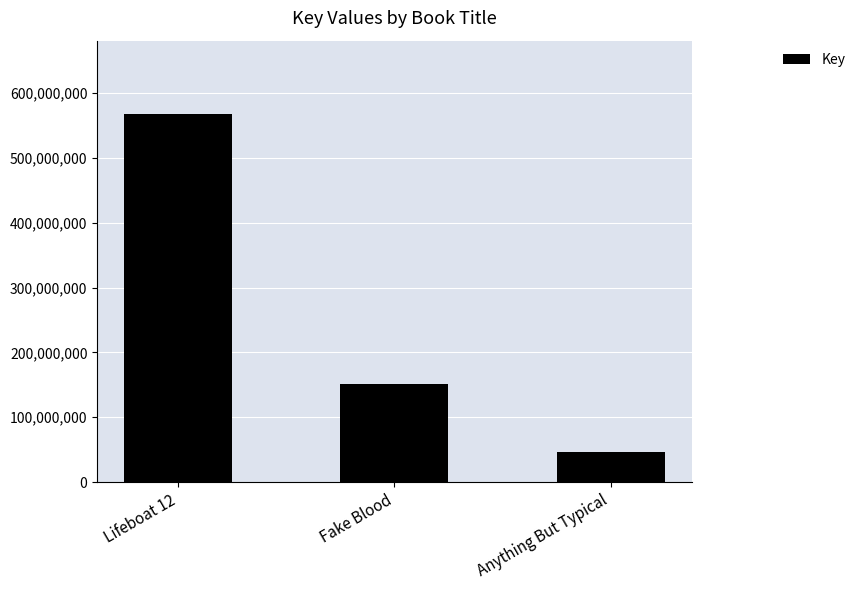

What is the ratio of the value at Lifeboat 12 to the value at Fake Blood?

3.7